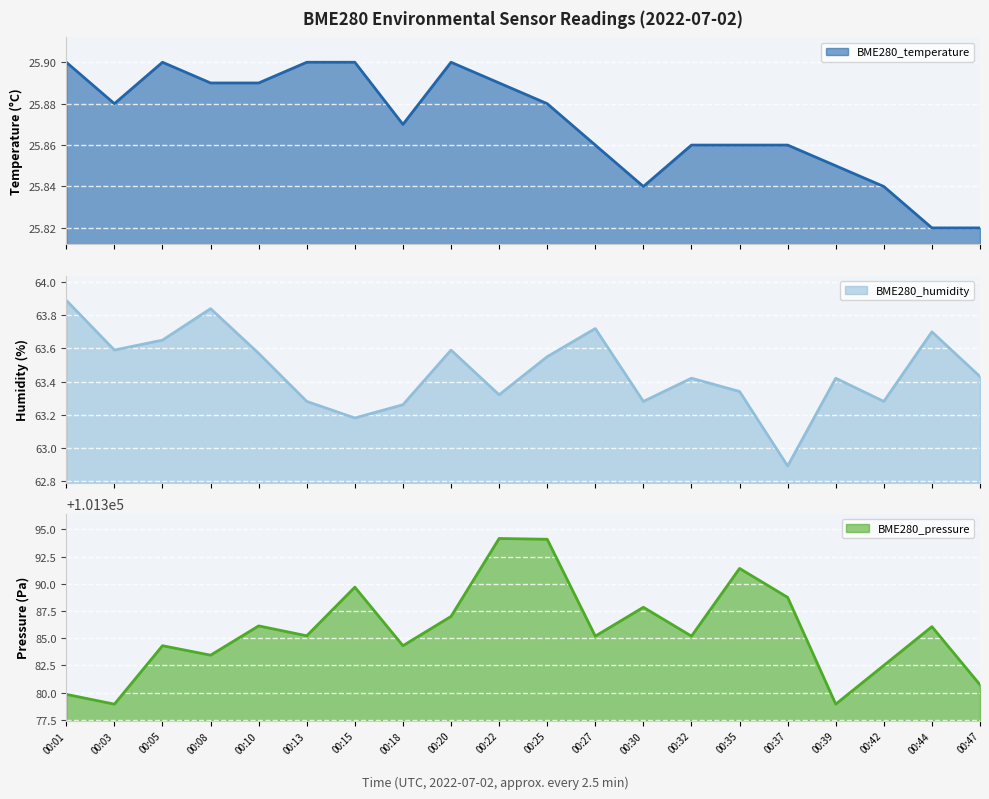

In BME280_humidity, how many points are higher than both neighbors (excluding endpoints)?

6